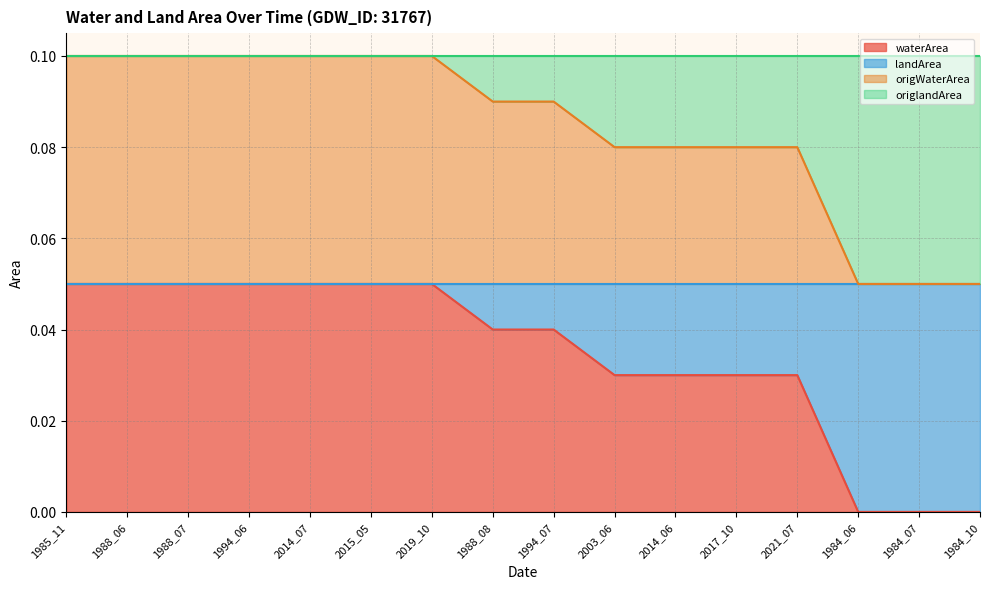

How many values in the waterArea series exceed 0?

13